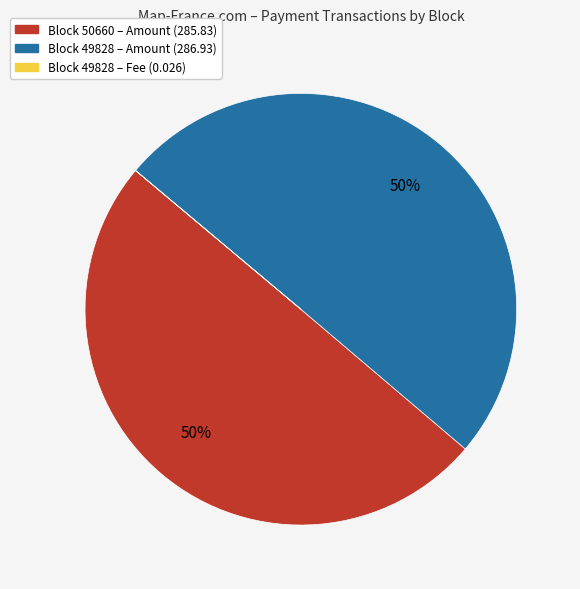

To the nearest percent, what is the average slice percentage?

33%